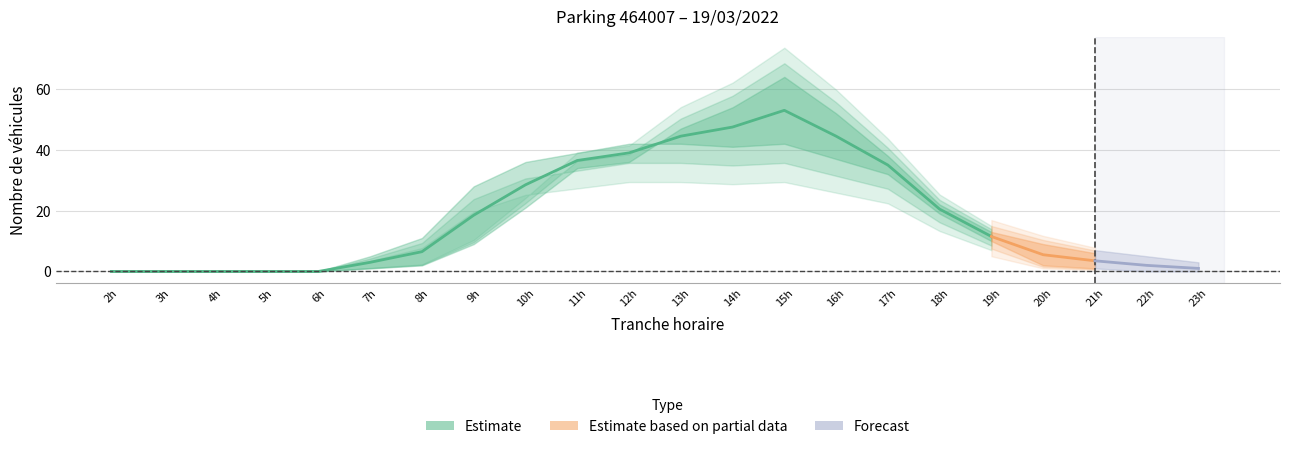

Between 7 and 6, which is larger?

7